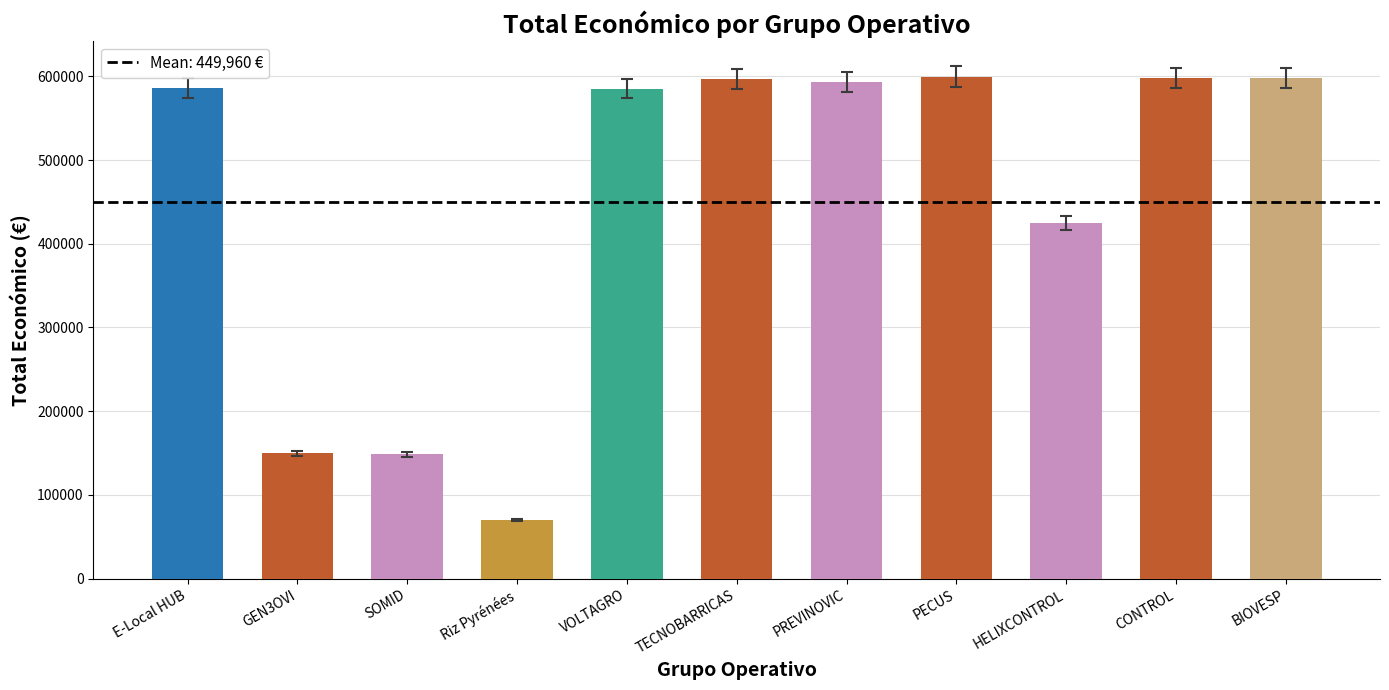

How many data points are less than 586120?

5